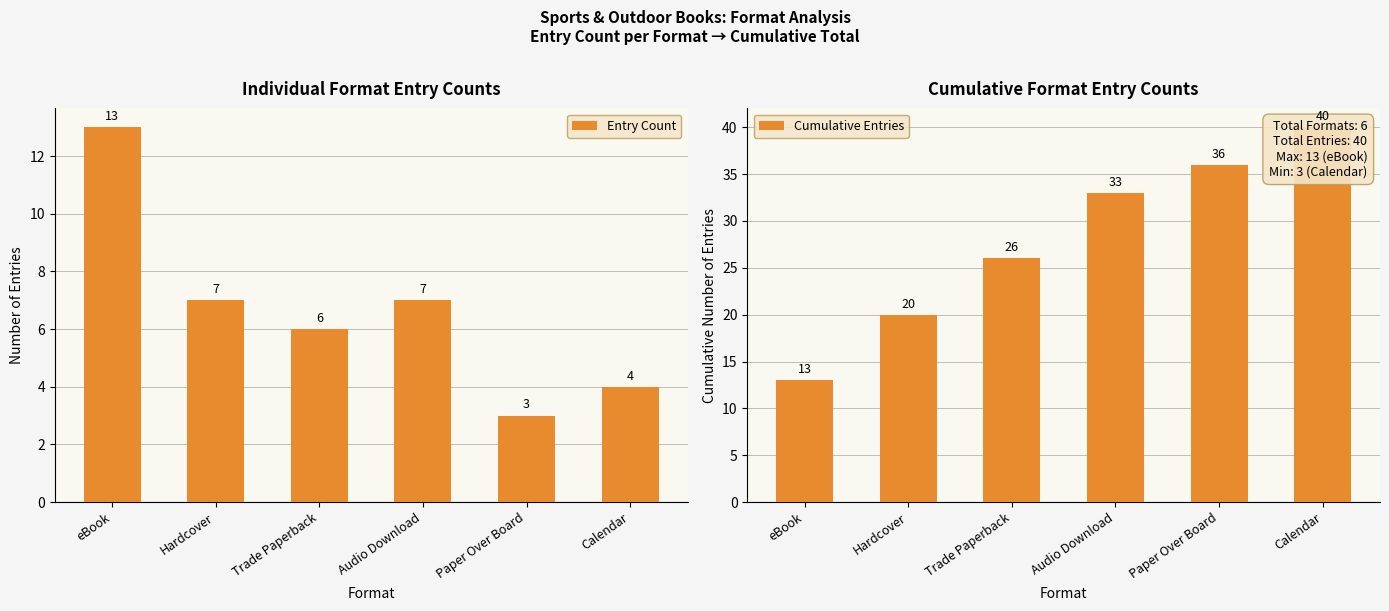

Count the Entry Count values in the range 4 to 7.

4